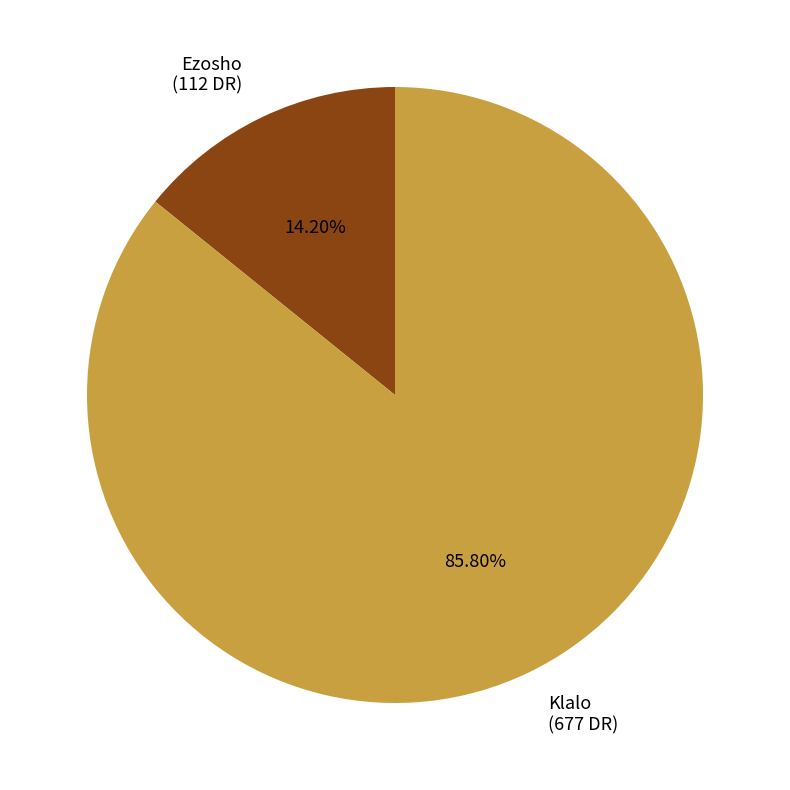

Which has a higher value, Klalo or Ezosho?

Klalo